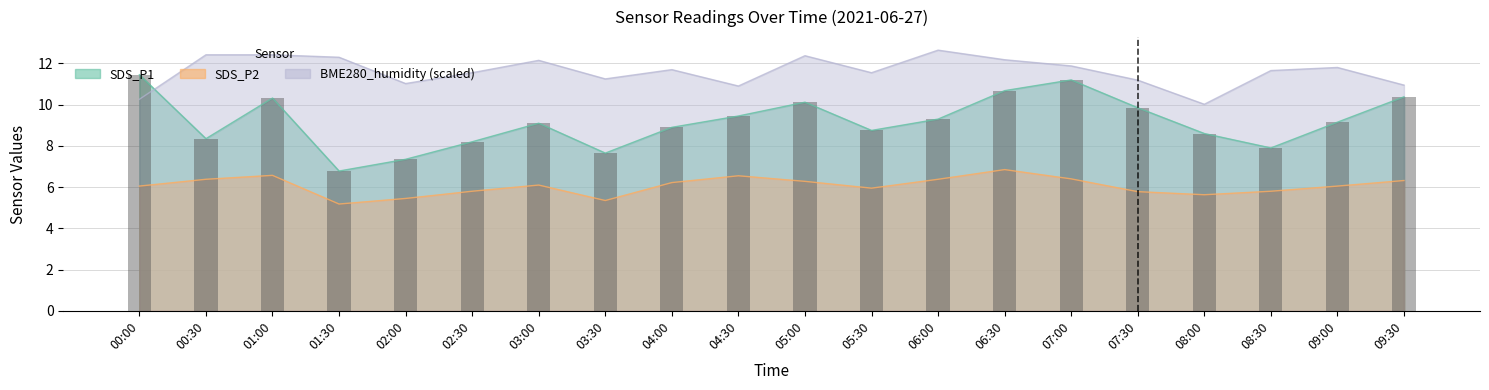

Reading left to right, list all the values displayed in this chart.

SDS_P1: 00:00=11.4	00:30=8.3	01:00=10.3	01:30=6.8	02:00=7.3	02:30=8.2	03:00=9.1	03:30=7.7	04:00=8.9	04:30=9.4	05:00=10.1	05:30=8.8	06:00=9.3	06:30=10.7	07:00=11.2	07:30=9.8	08:00=8.6	08:30=7.9	09:00=9.2	09:30=10.4
SDS_P2: 00:00=6.0	00:30=6.4	01:00=6.6	01:30=5.2	02:00=5.5	02:30=5.8	03:00=6.1	03:30=5.3	04:00=6.2	04:30=6.5	05:00=6.3	05:30=6.0	06:00=6.4	06:30=6.8	07:00=6.4	07:30=5.8	08:00=5.6	08:30=5.8	09:00=6.0	09:30=6.3
BME280_humidity: 00:00=10.3	00:30=12.4	01:00=12.4	01:30=12.3	02:00=11.0	02:30=11.6	03:00=12.2	03:30=11.2	04:00=11.7	04:30=10.9	05:00=12.4	05:30=11.6	06:00=12.6	06:30=12.2	07:00=11.9	07:30=11.2	08:00=10.0	08:30=11.7	09:00=11.8	09:30=10.9